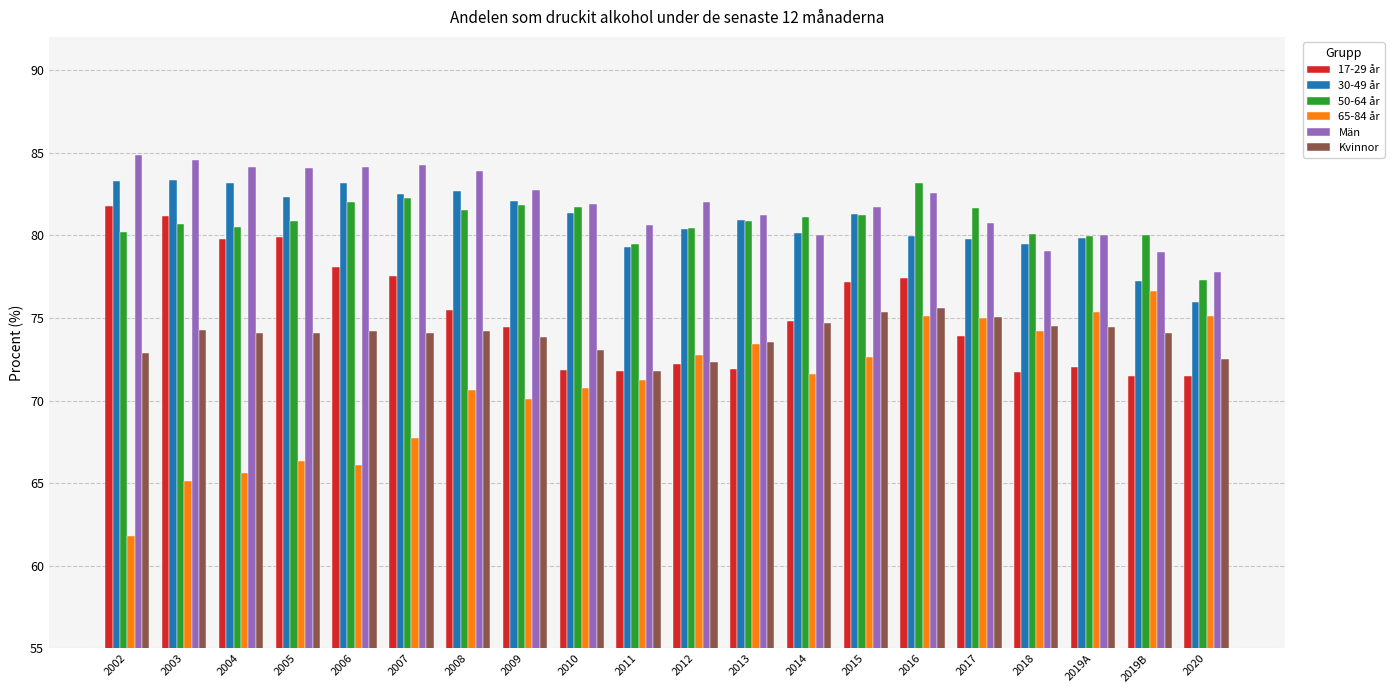

Which series has the largest range (max minus min)?

65-84 år